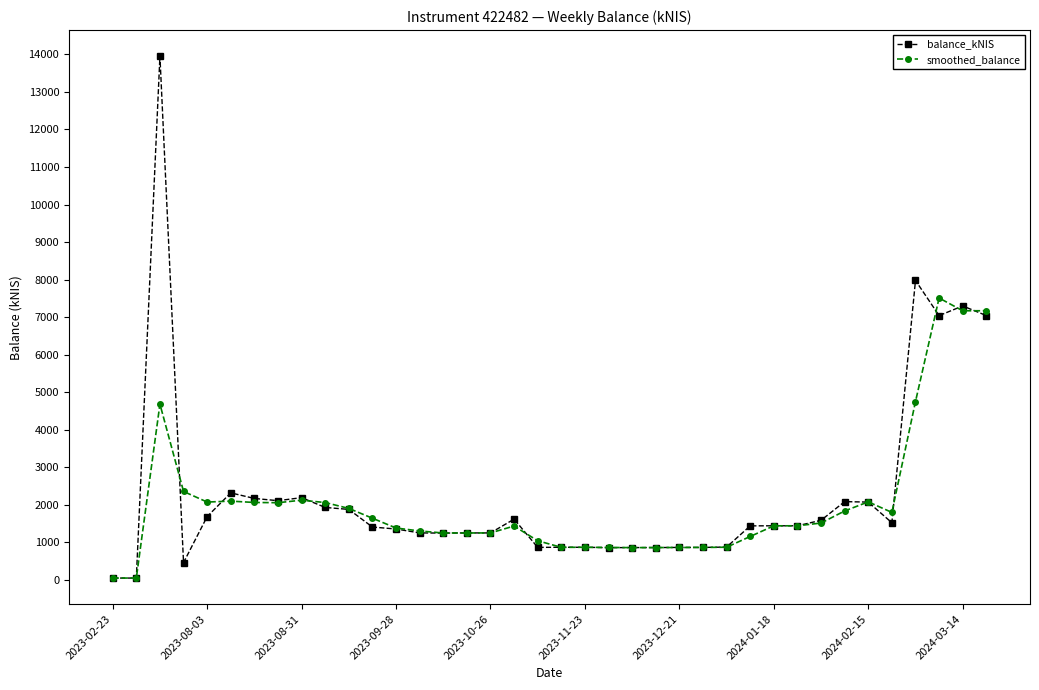

At how many categories does at least one series exceed 2661?

5